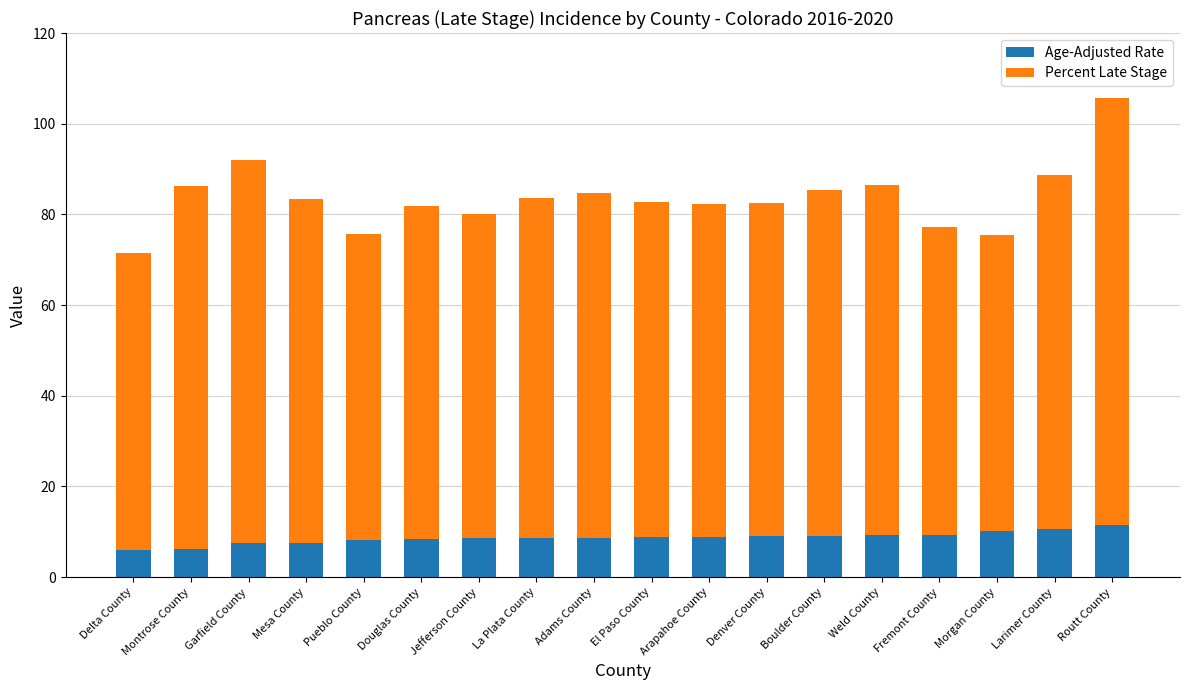

True or false: Age-Adjusted Rate has a value of 5.0 at Denver County.

False